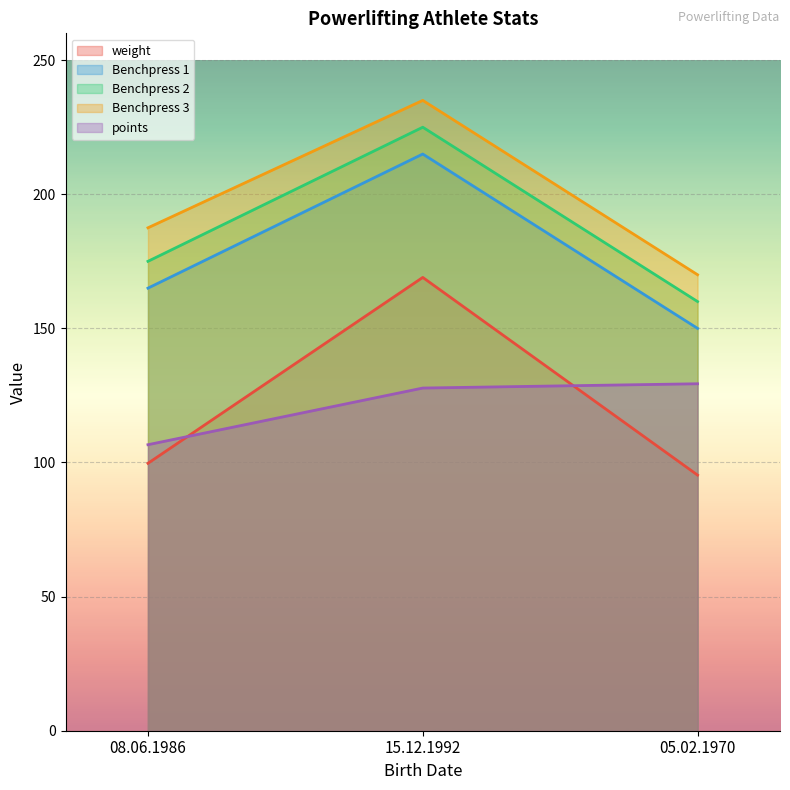

Reading right to left, extract all data points from this chart.

weight: 95.3	169.0	99.7
Benchpress 1: 150.0	215.0	165.0
Benchpress 2: 160.0	225.0	175.0
Benchpress 3: 170.0	235.0	187.5
points: 129.4	127.8	106.6